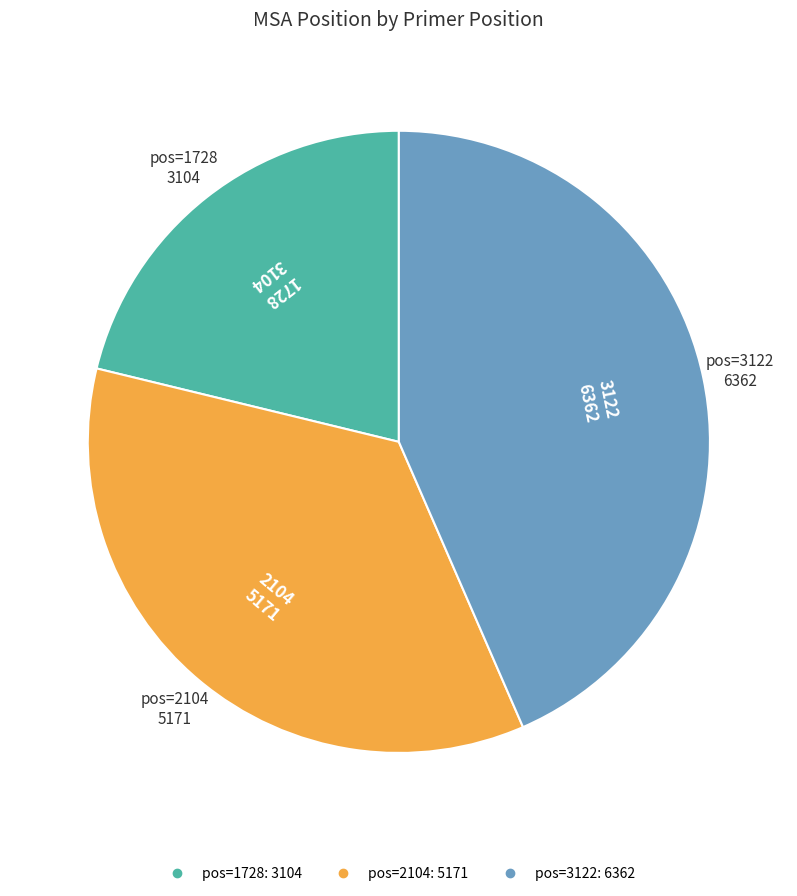

Is there any slice that represents more than half of the pie?

No